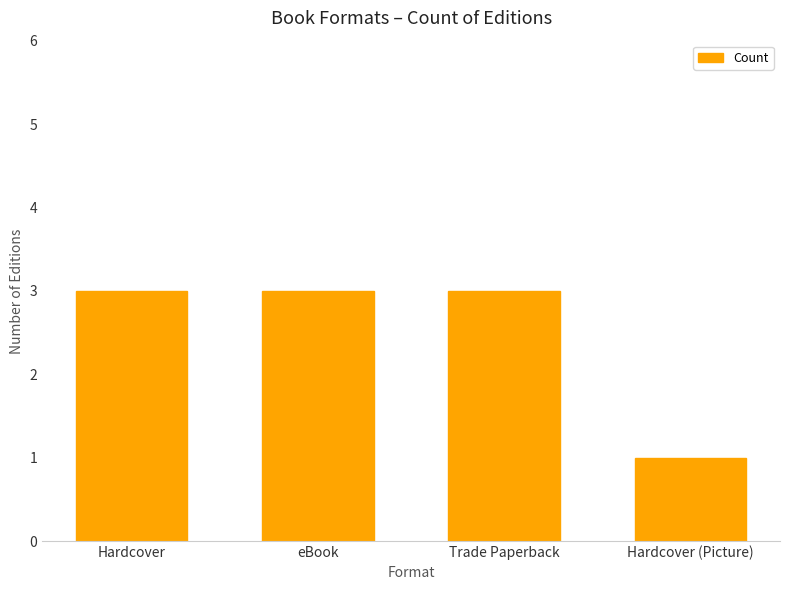

What position from the right is eBook?

3